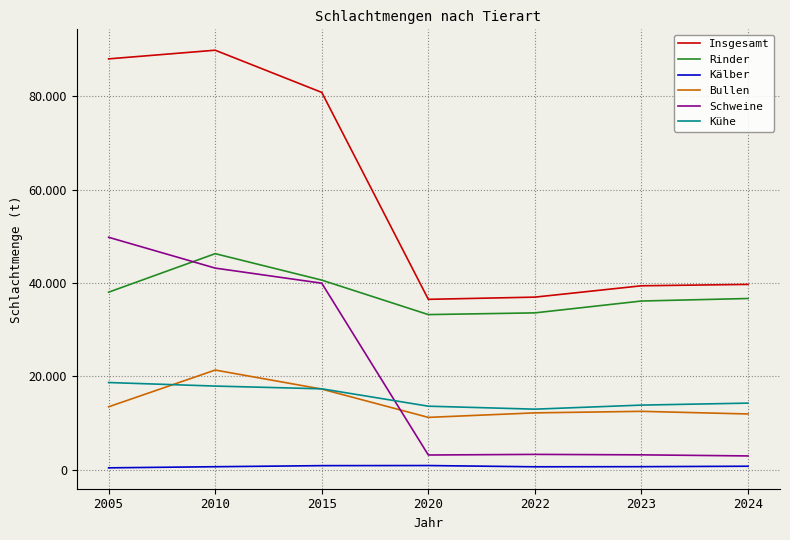

Is this an area chart (filled region under the line)?

No